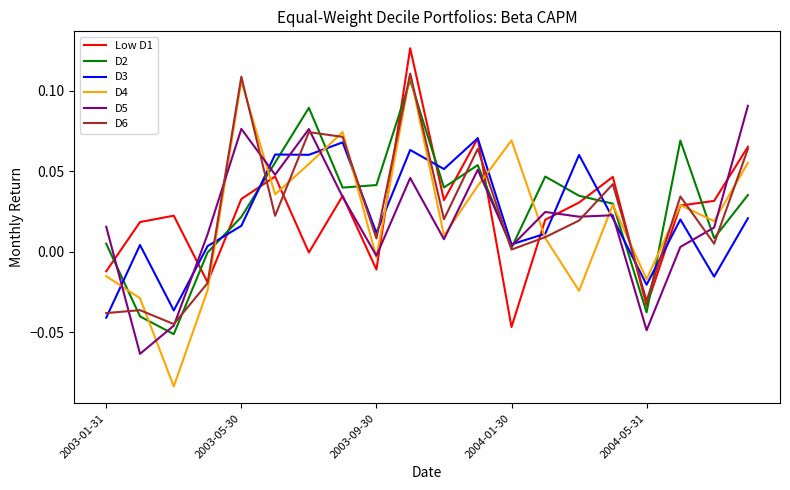

Which series has the widest spread of values?

D4